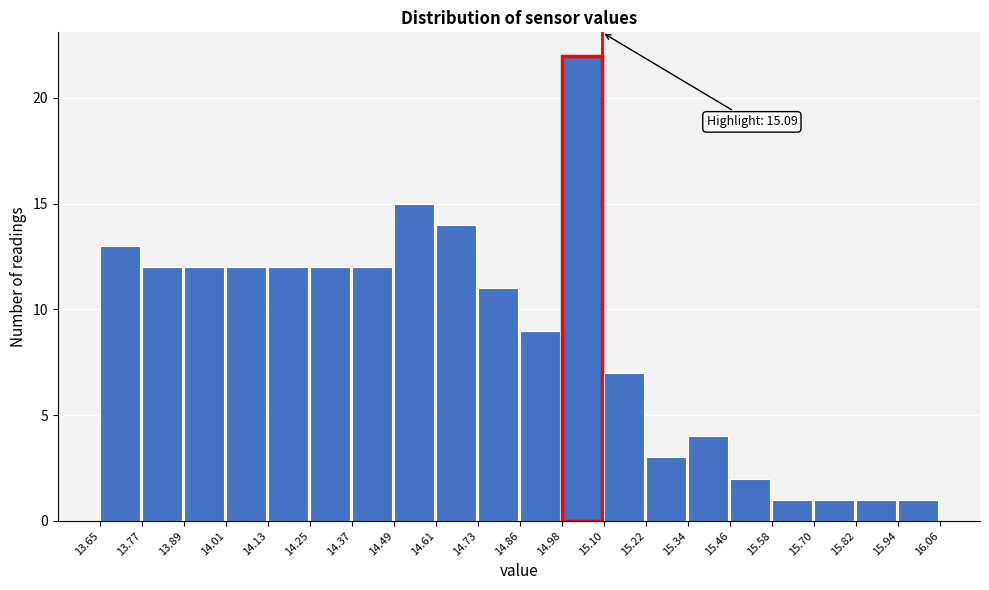

Over which range of the x-axis is the bar tallest?

14.98 to 15.10